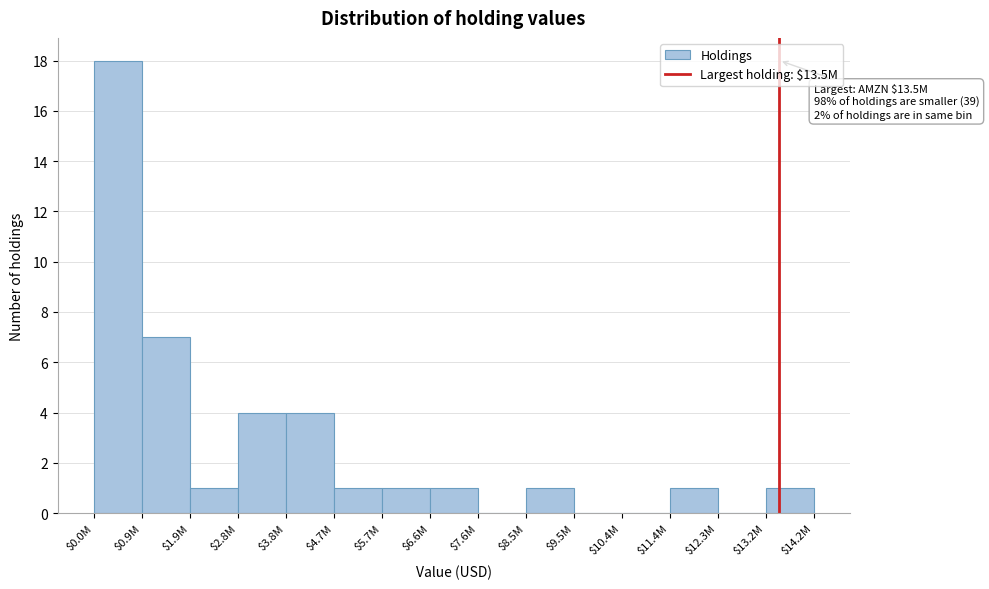

At which category does the chart reach its peak across all series?

$0.0M